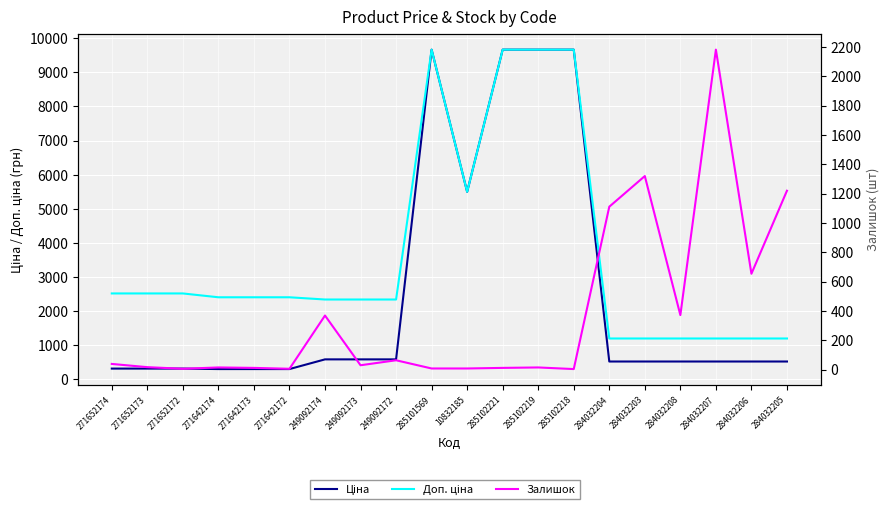

What is the total value across all series at 285101569?

19336.3